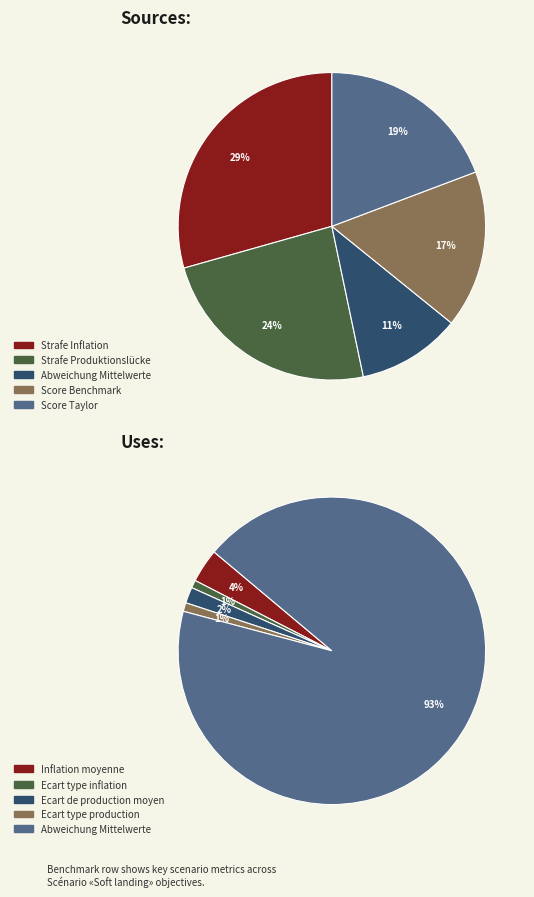

To the nearest percent, what percentage of the pie is Strafe Produktionslücke?

24%